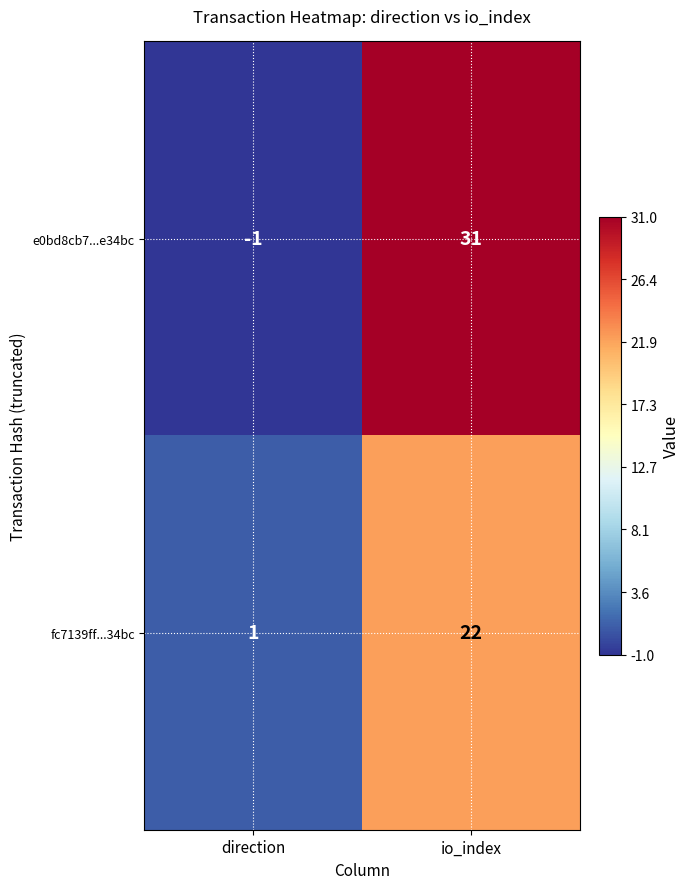

What is the sum of all e0bd8cb7...e34bc values?

30